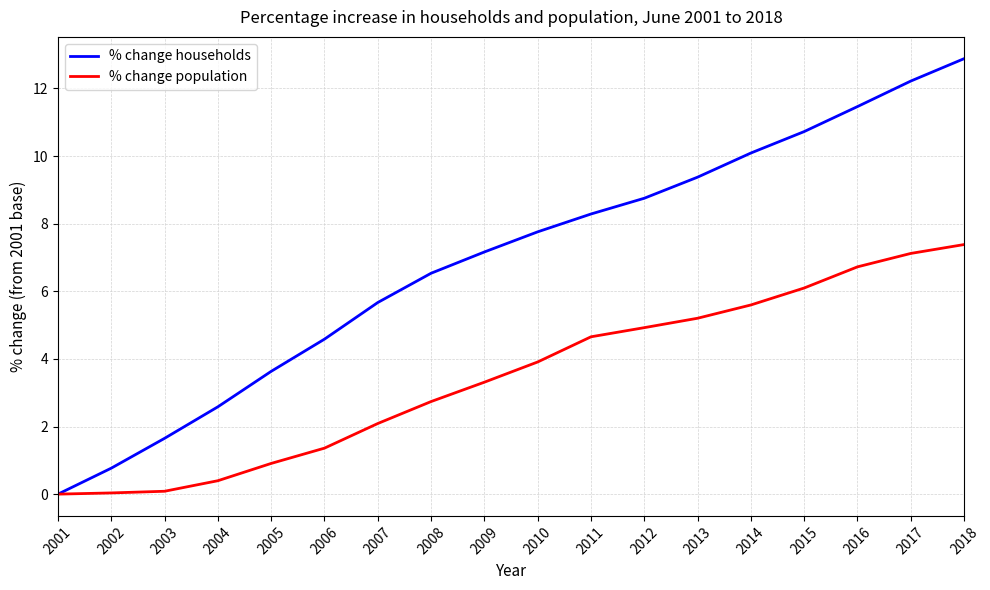

Is the value of % change population at 2004 greater than the value of % change households at 2009?

No